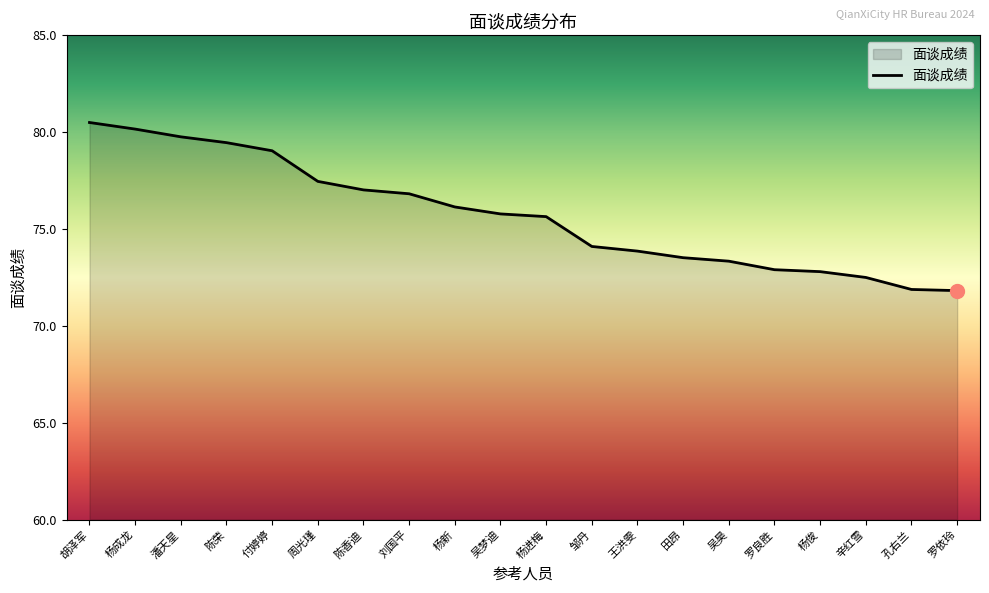

How many lines are shown in the chart?

1